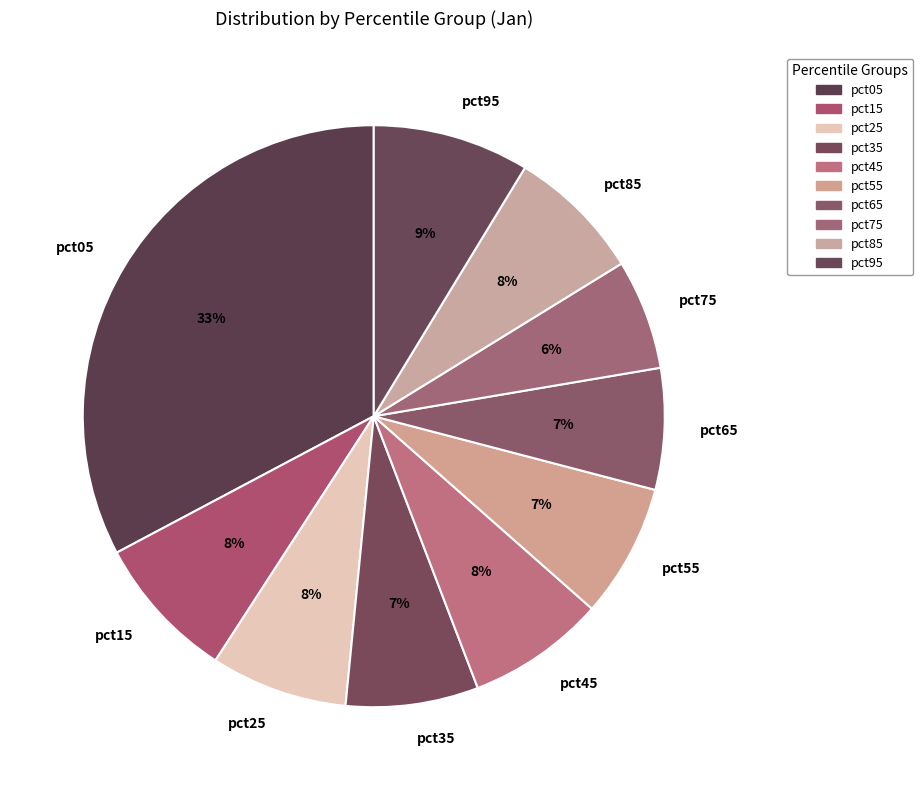

The pct05 slice represents 18% of the pie. True or false?

False